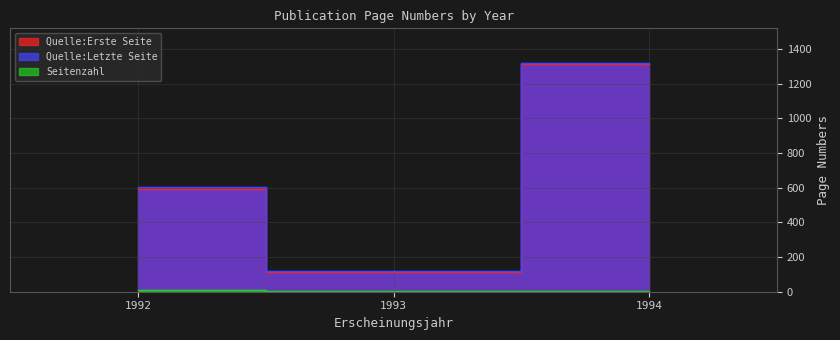

Between 1992 and 1994, which series saw the biggest shift?

Quelle:Erste Seite